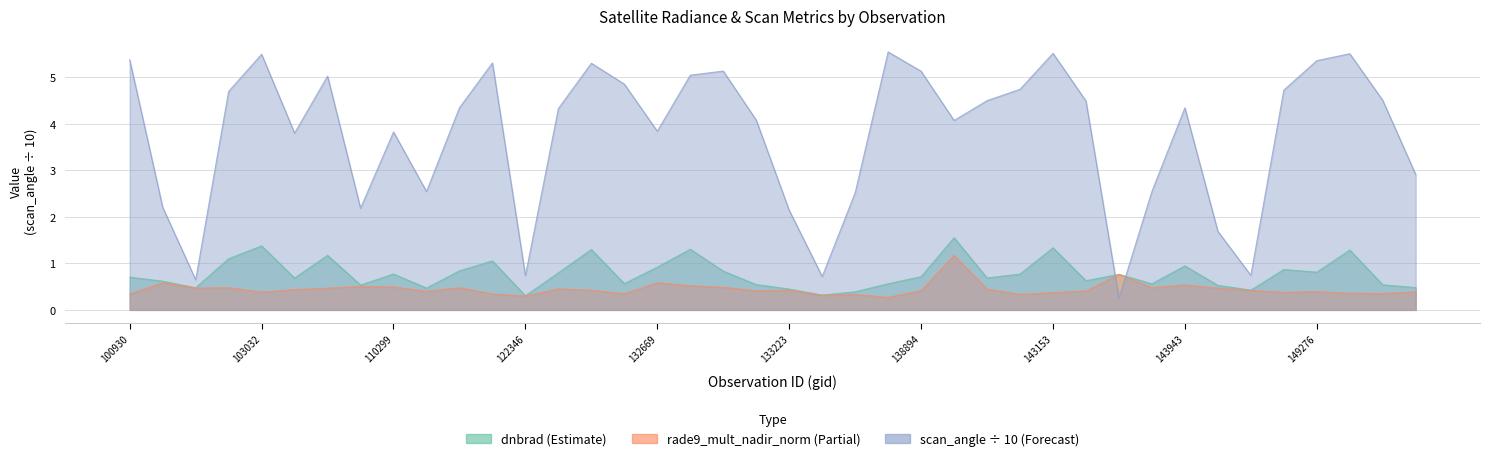

Reading left to right, extract all data points from this chart.

dnbrad: 0.7	0.6	0.5	1.1	1.4	0.7	1.2	0.5	0.8	0.5	0.8	1.1	0.3	0.8	1.3	0.6	0.9	1.3	0.8	0.5	0.4	0.3	0.4	0.6	0.7	1.6	0.7	0.8	1.3	0.6	0.8	0.6	0.9	0.5	0.4	0.9	0.8	1.3	0.5	0.5
rade9_mult_nadir_norm: 0.3	0.6	0.5	0.5	0.4	0.4	0.5	0.5	0.5	0.4	0.5	0.3	0.3	0.5	0.4	0.3	0.6	0.5	0.5	0.4	0.4	0.3	0.3	0.3	0.4	1.2	0.4	0.3	0.4	0.4	0.8	0.5	0.5	0.5	0.4	0.4	0.4	0.4	0.4	0.4
scan_angle: 5.4	2.2	0.6	4.7	5.5	3.8	5.0	2.2	3.8	2.5	4.3	5.3	0.7	4.3	5.3	4.9	3.8	5.0	5.1	4.1	2.1	0.7	2.5	5.5	5.1	4.1	4.5	4.7	5.5	4.5	0.3	2.5	4.3	1.7	0.7	4.7	5.4	5.5	4.5	2.9